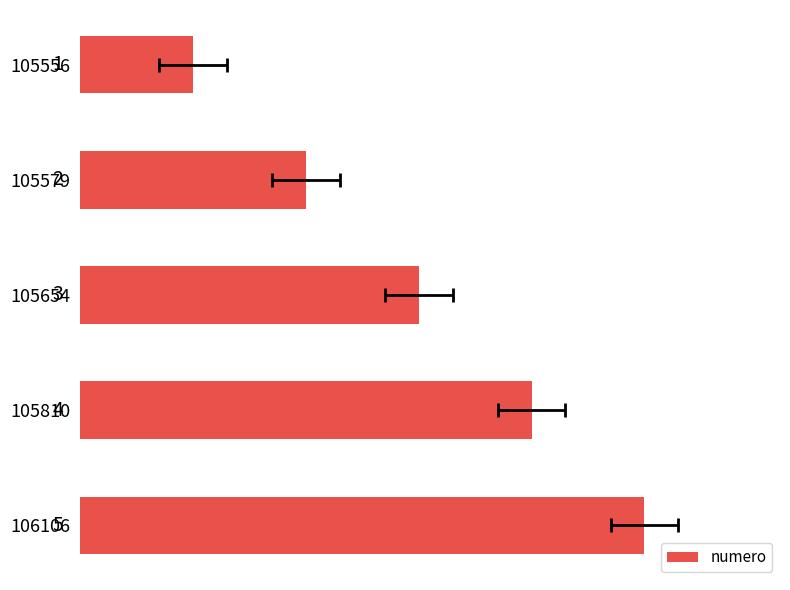

Read the value at 105654.

3